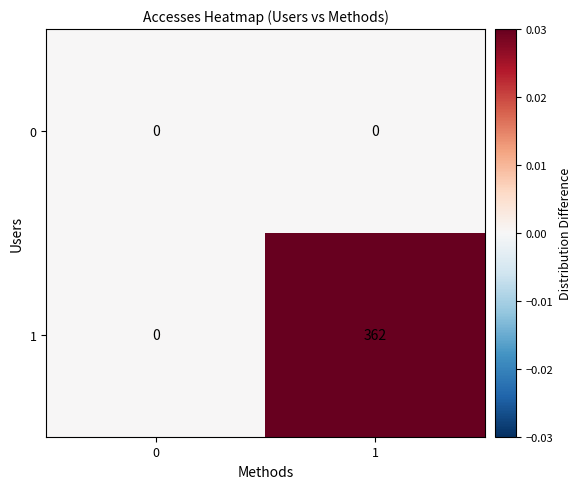

Rank the series by their maximum value, from highest to lowest.

1, 0